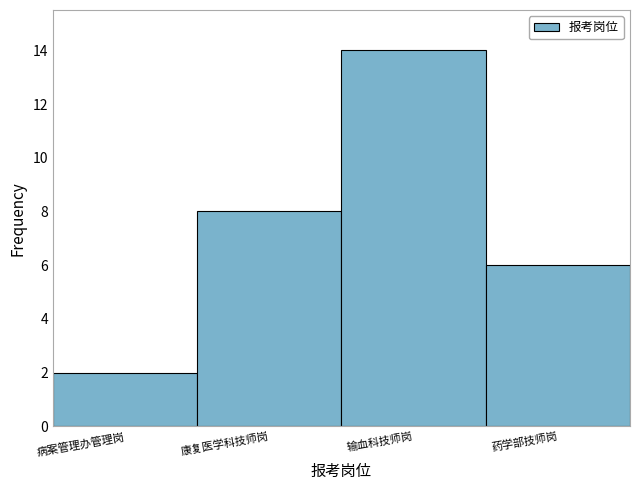

Reading left to right, extract all data points from this chart.

2	8	14	6